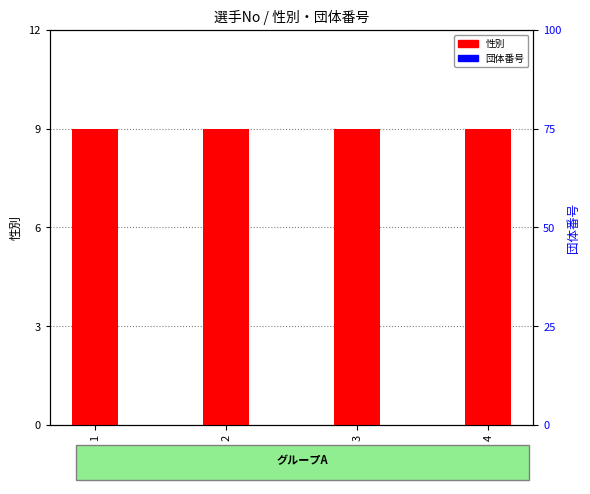

Which series has the widest spread of values?

性別